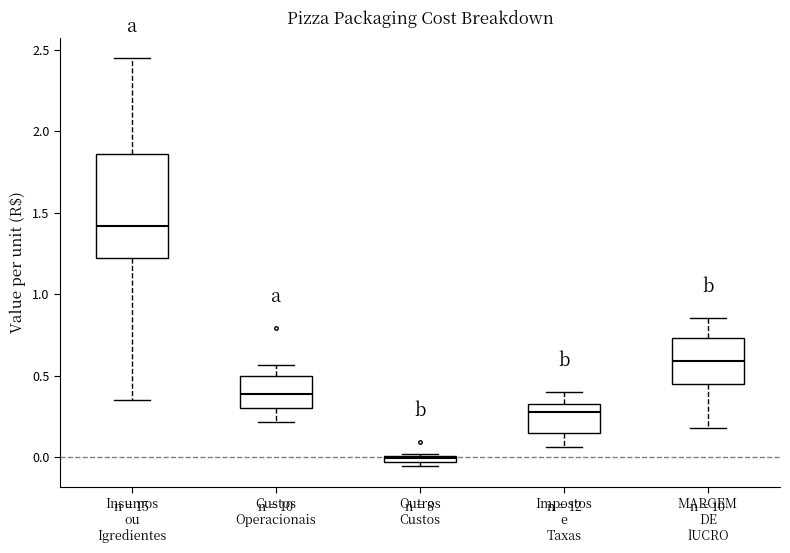

Where is the lower edge of the box for MARGEM DE lUCRO on the y-axis? The values are not printed on the chart, so give them approximately, as read against the axis.

0.45